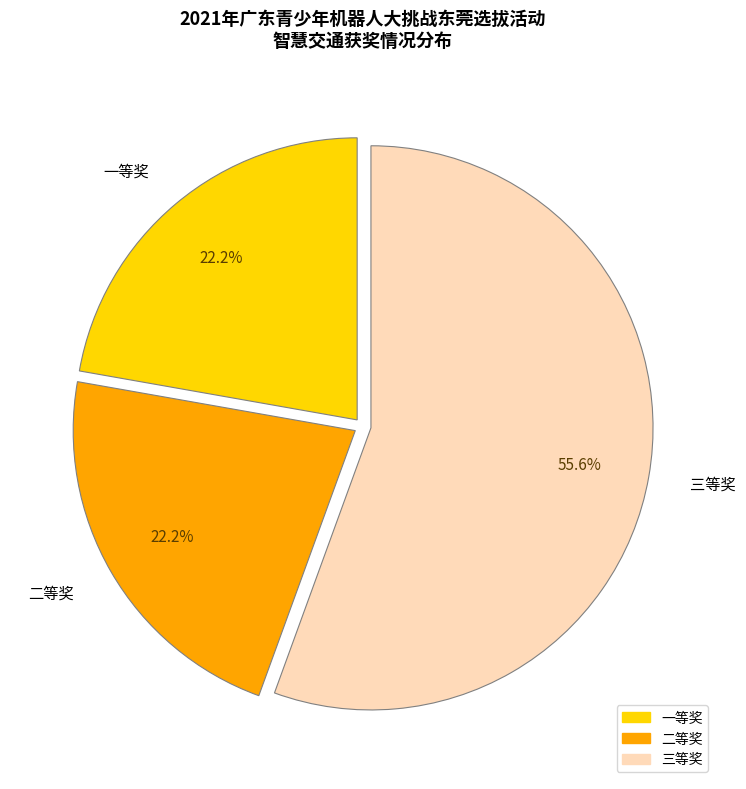

Does 一等奖 account for over 50% of the chart?

No